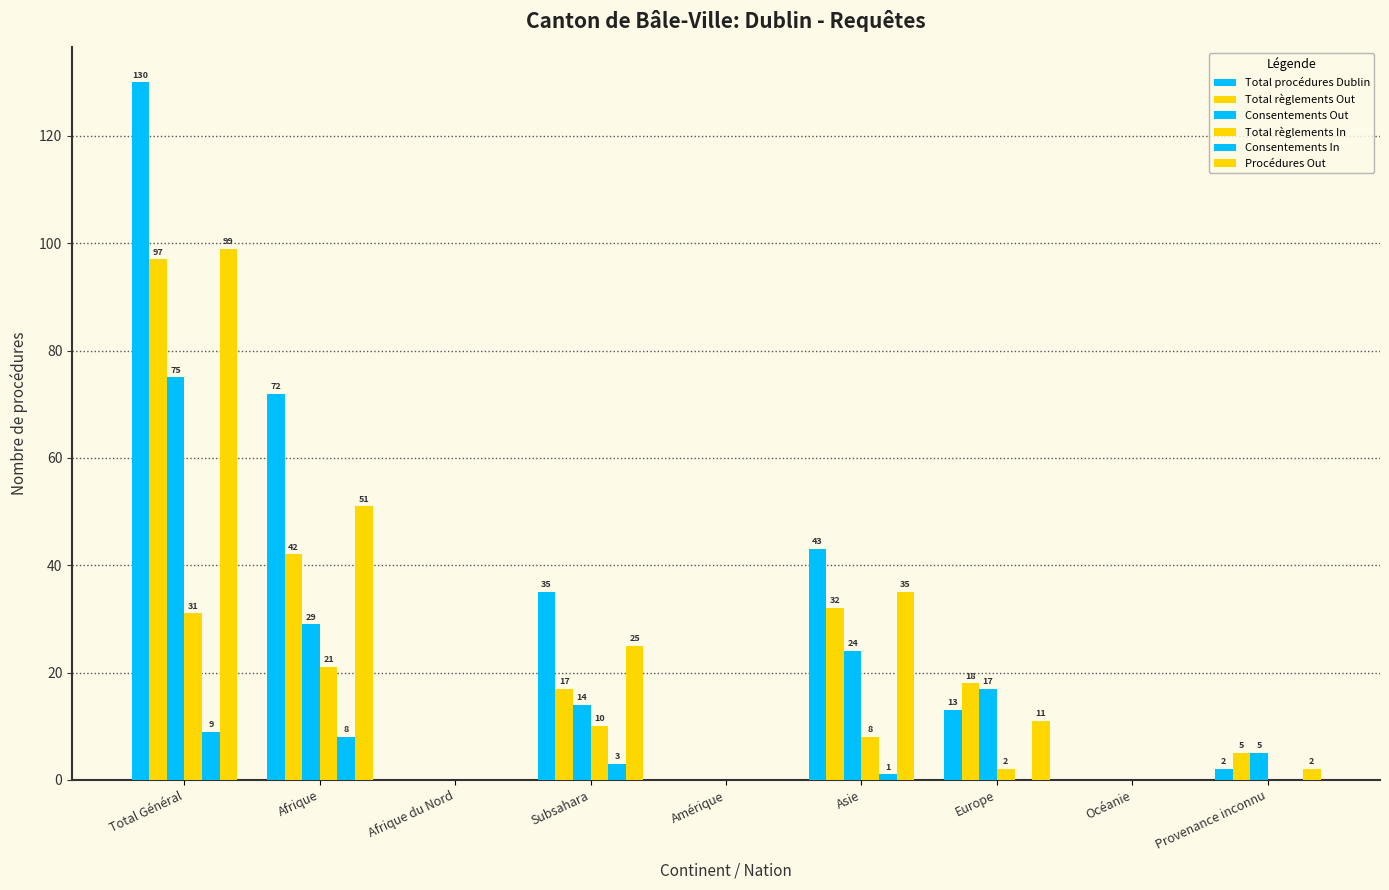

Between Afrique du Nord and Europe, which series saw the biggest shift?

Total règlements Out